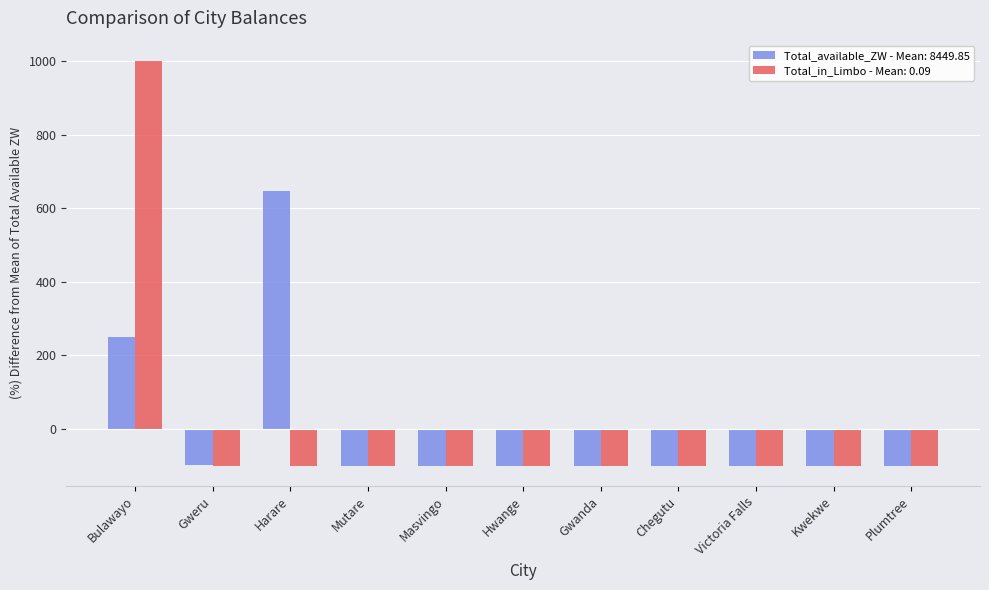

List the series in order of their peak value, highest first.

Total_in_Limbo - Mean: 0.09, Total_available_ZW - Mean: 8449.85